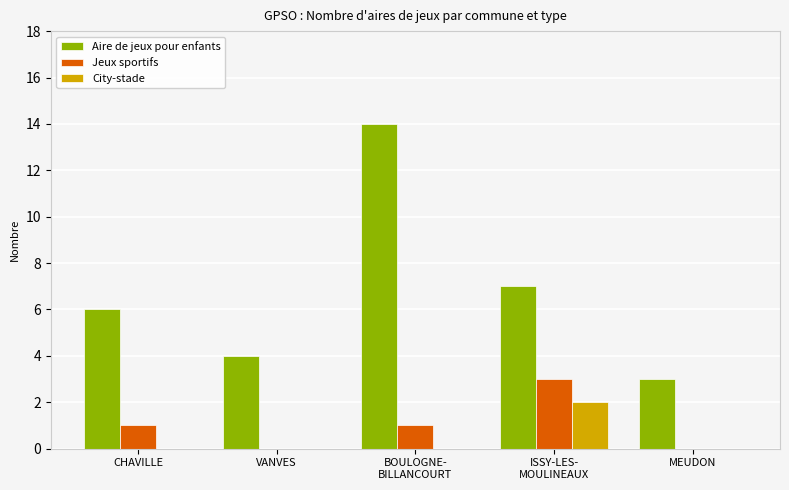

Which series changed the most between CHAVILLE and VANVES?

Aire de jeux pour enfants